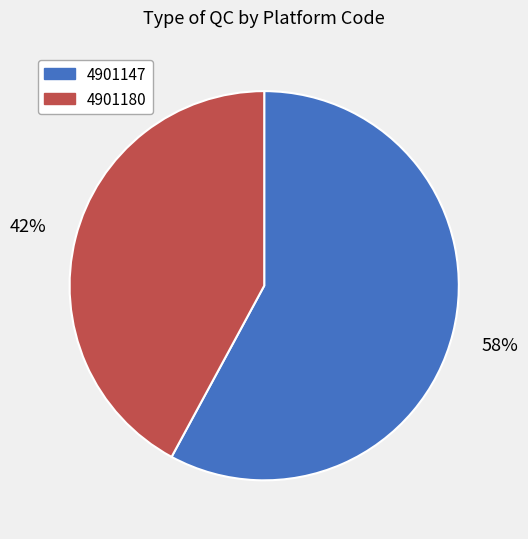

To the nearest percent, what is the combined percentage of 4901180 and 4901147?

100%